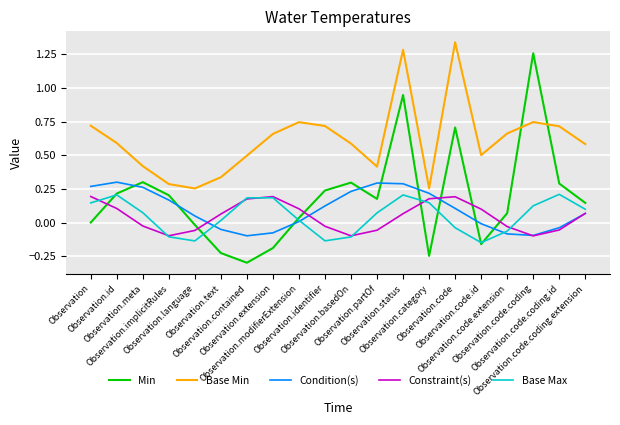

Where do Base Max and Constraint(s) first cross each other?

Observation and Observation.id